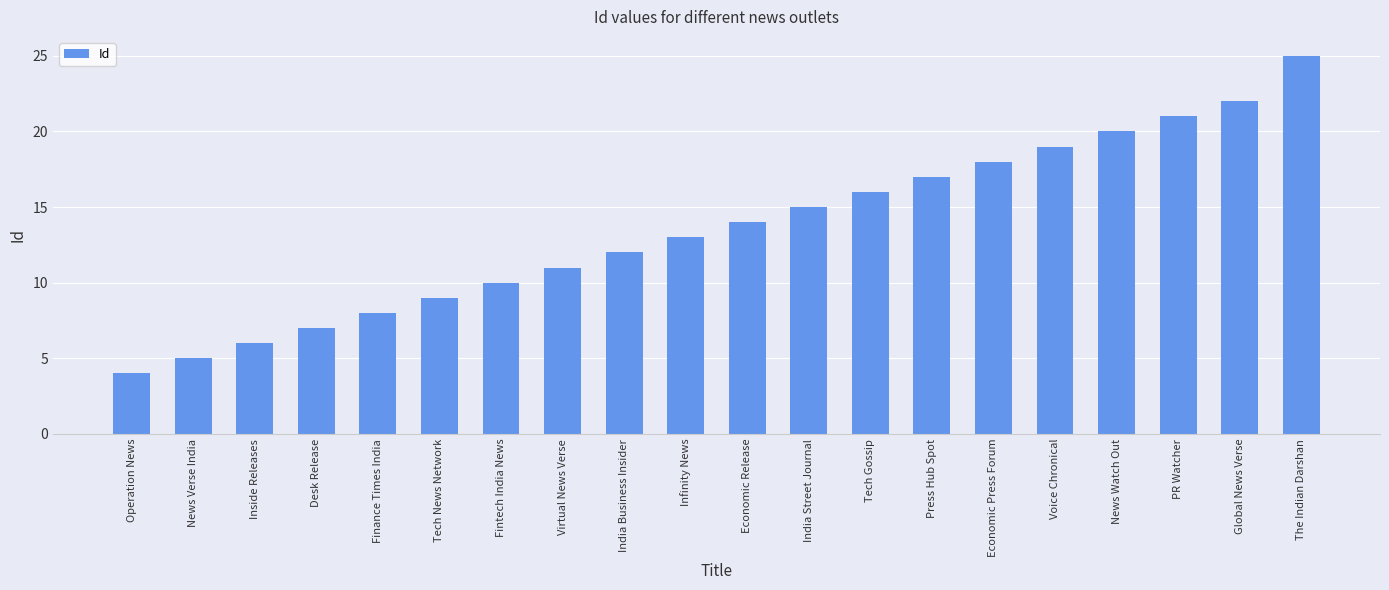

What is the sum of the values at PR Watcher and Voice Chronical?

40